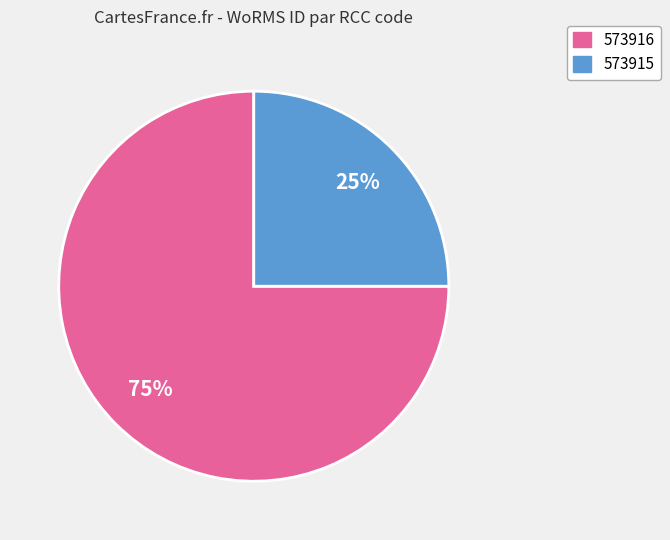

To the nearest percent, what percentage of the pie is 573916?

75%